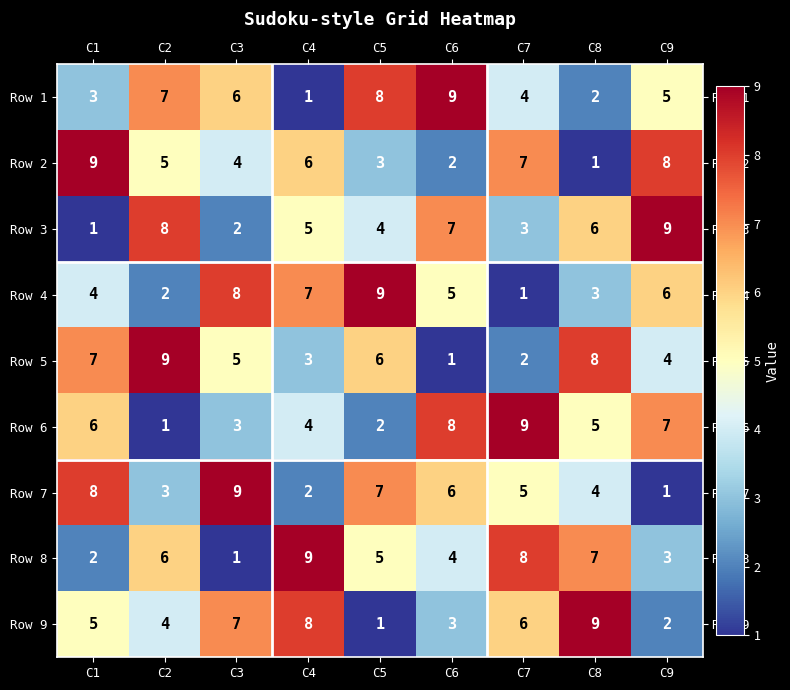

What is the sum of all Row 3 values?

45